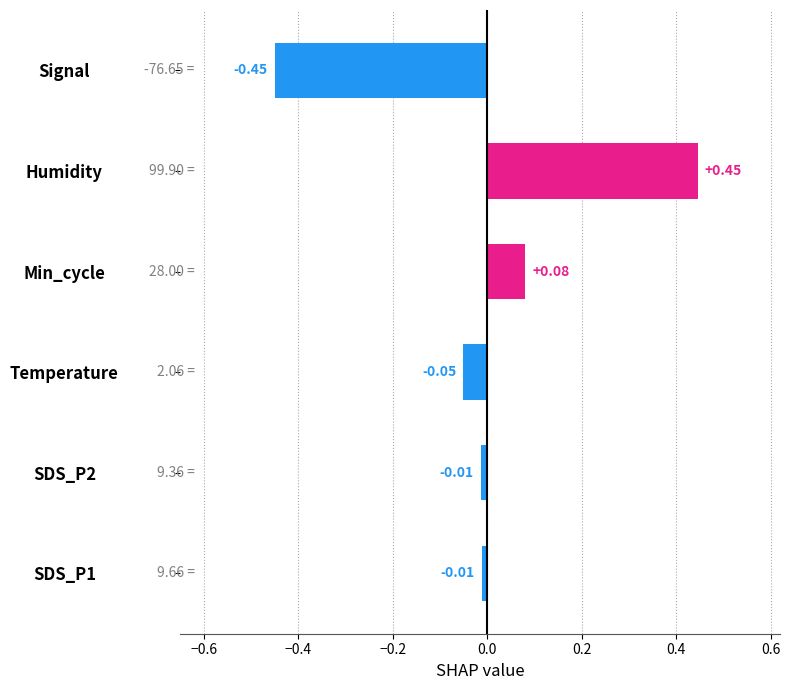

What is the label of the 5th bar from the bottom?

Humidity